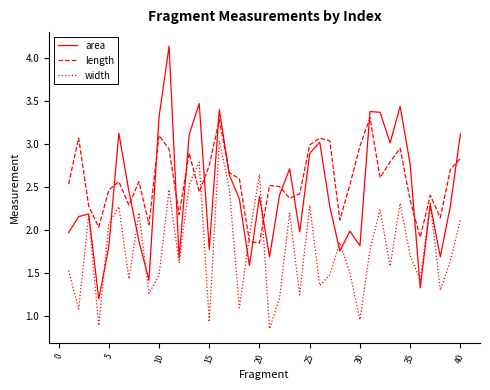

How many values in the width series exceed 1?

36